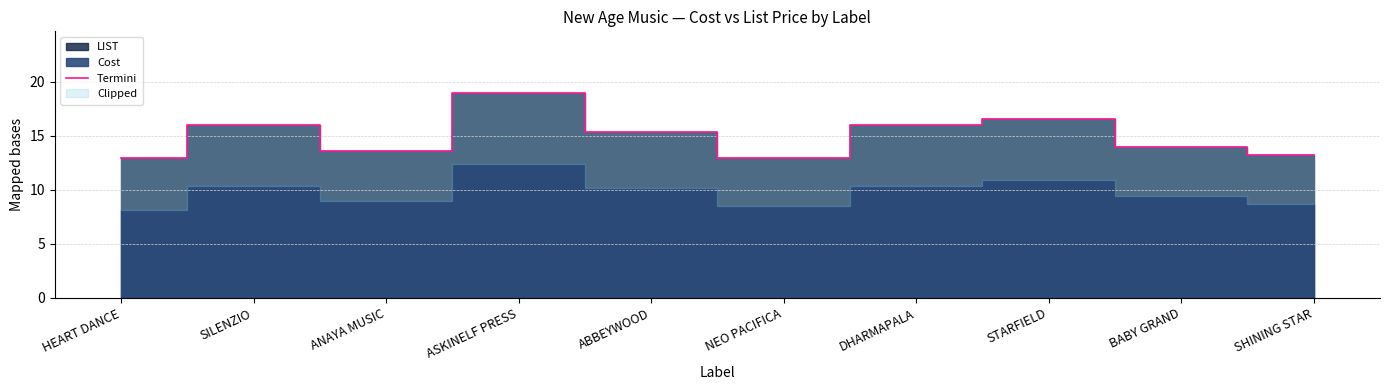

At which category does the chart reach its minimum across all series?

HEART DANCE